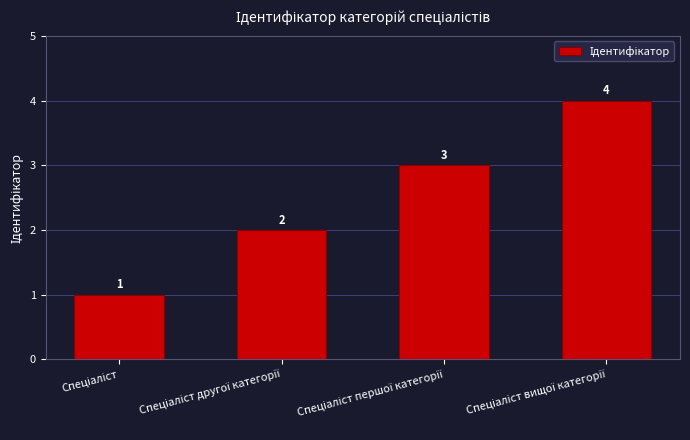

What is the greatest value displayed?

4